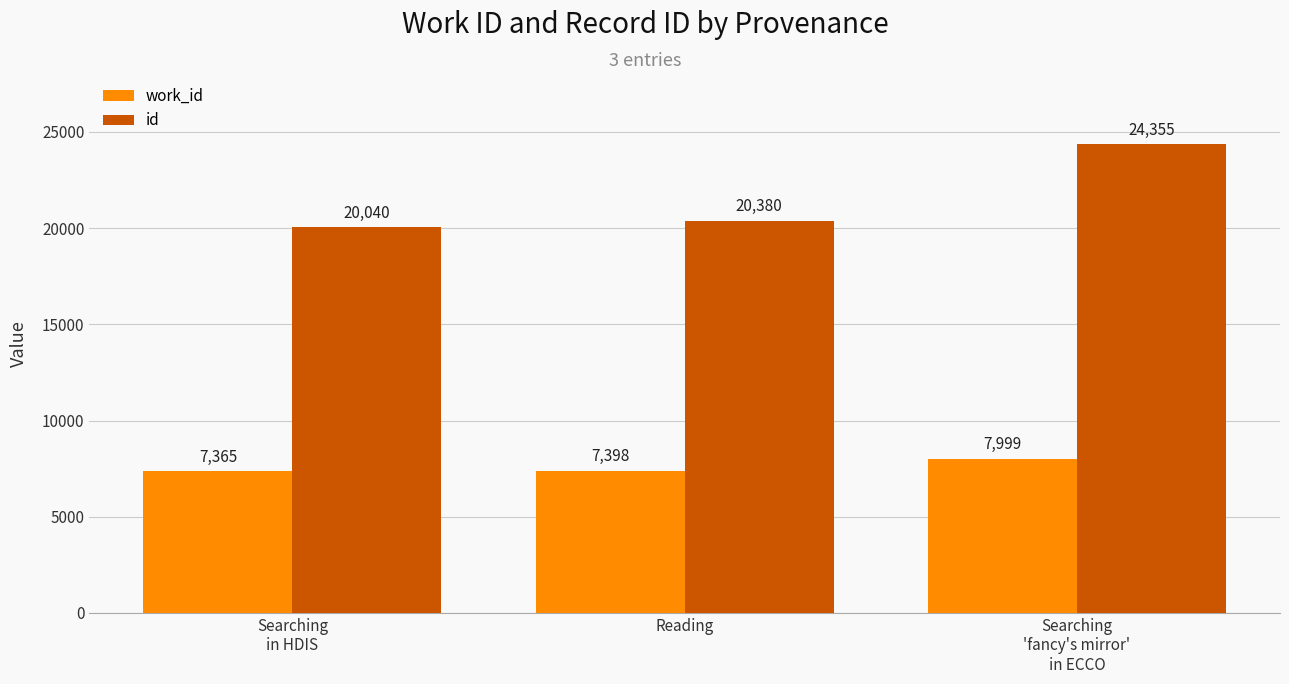

How many distinct data groups are displayed?

2